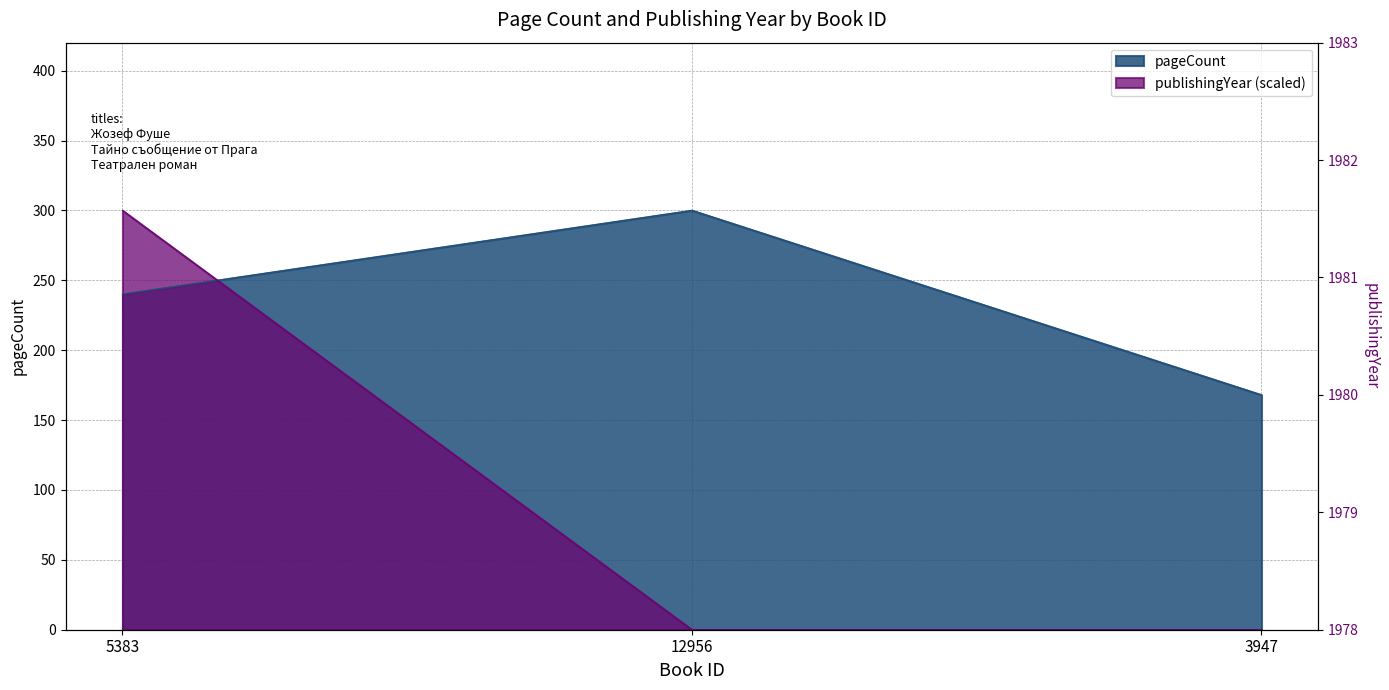

What is the difference between the pageCount values at 5383 and 3947?

72